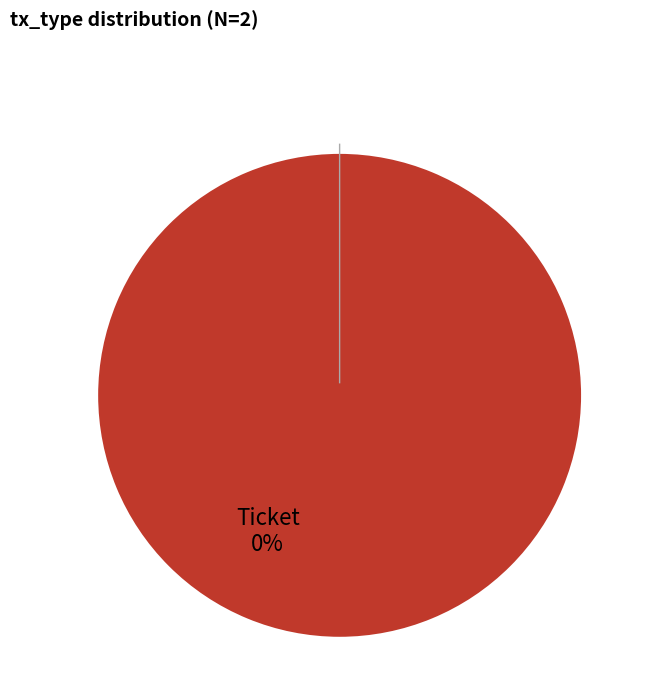

To the nearest percent, what is the difference between the Ticket and Vote slice percentages?

100%